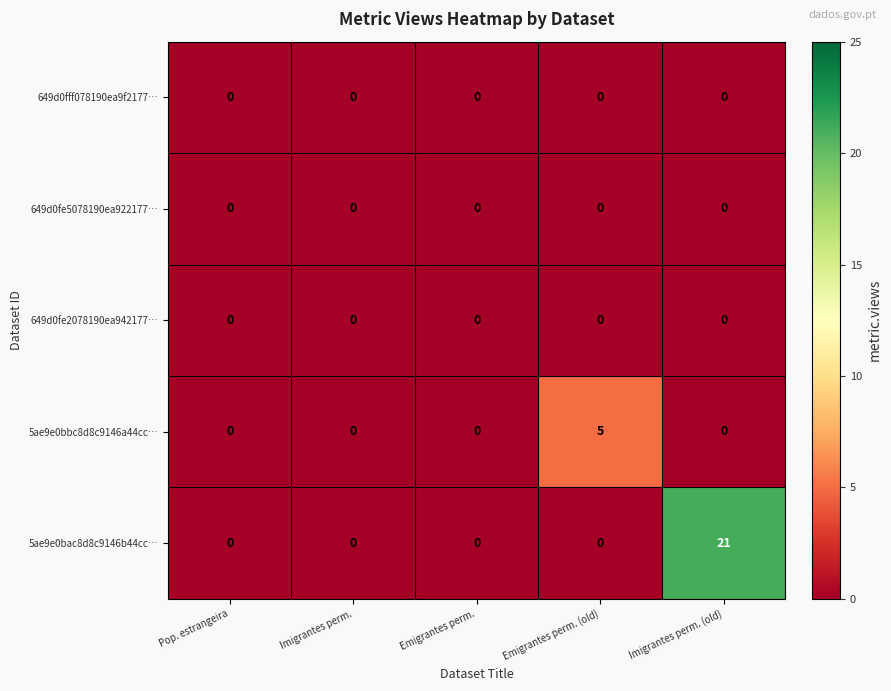

The value of 649d0fe5078190ea922177… at Emigrantes perm. is 0. True or false?

True